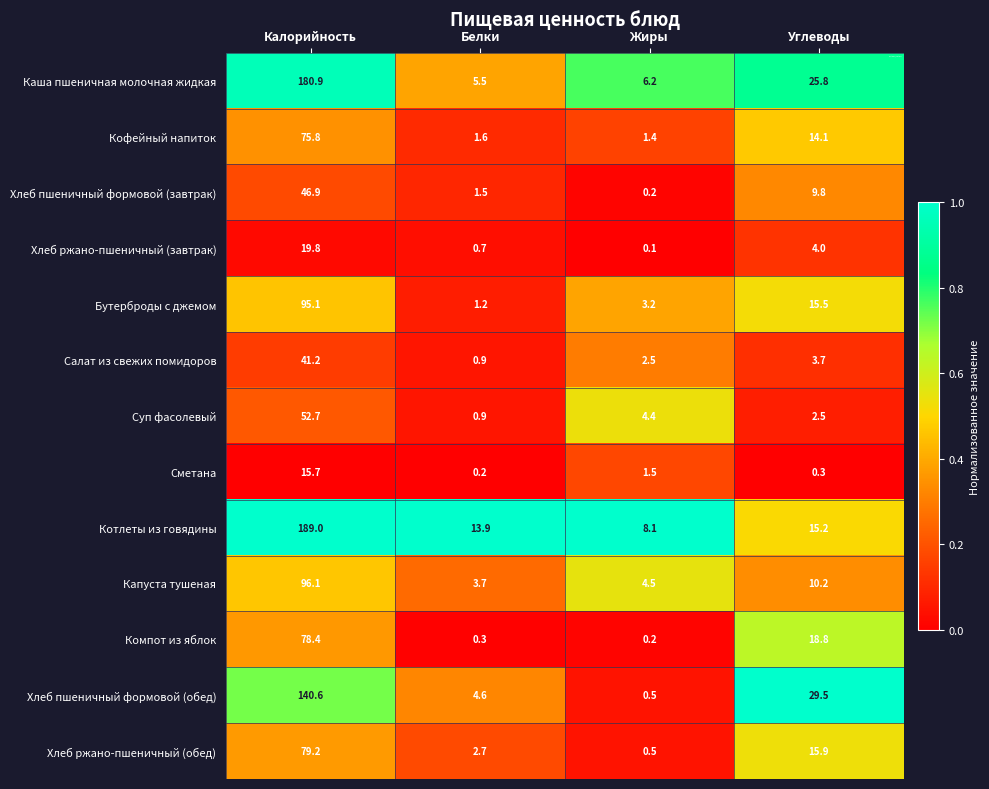

What is the difference between the highest and lowest values at Белки?

13.7